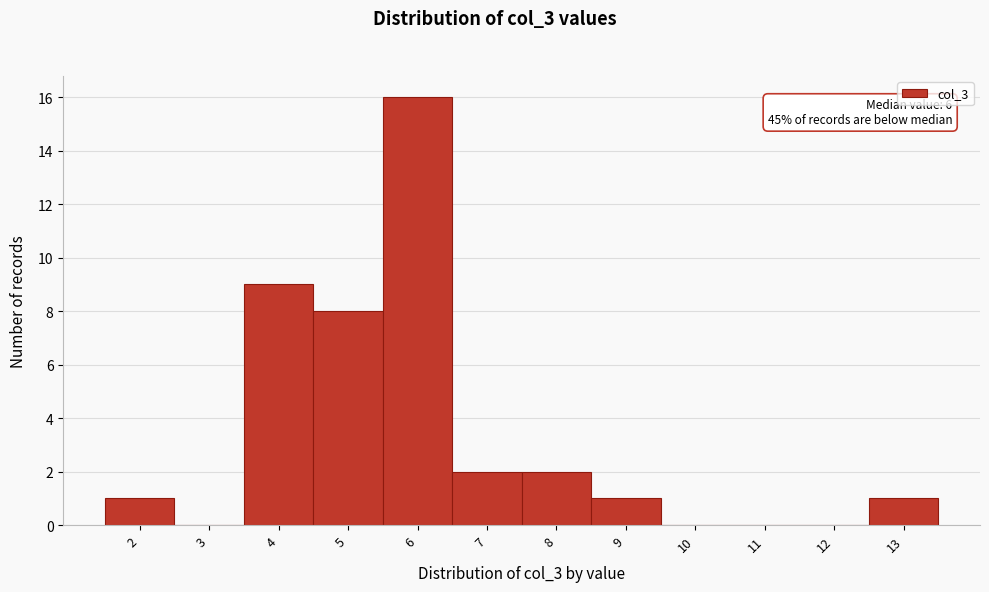

Reading left to right, what are all the values shown in this chart?

2=1	3=0	4=9	5=8	6=16	7=2	8=2	9=1	10=0	11=0	12=0	13=1